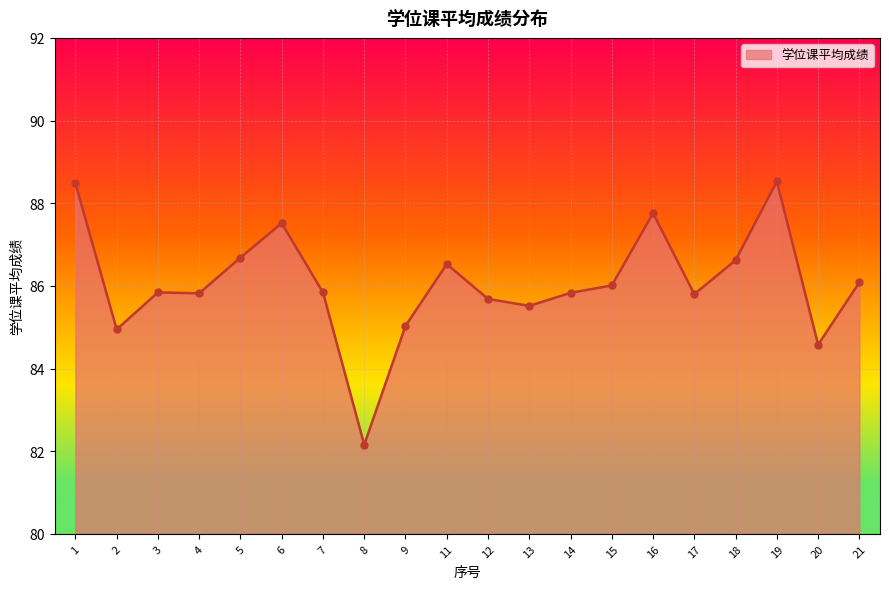

Approximately how many times larger is the value at 17 compared to 16?

1.0